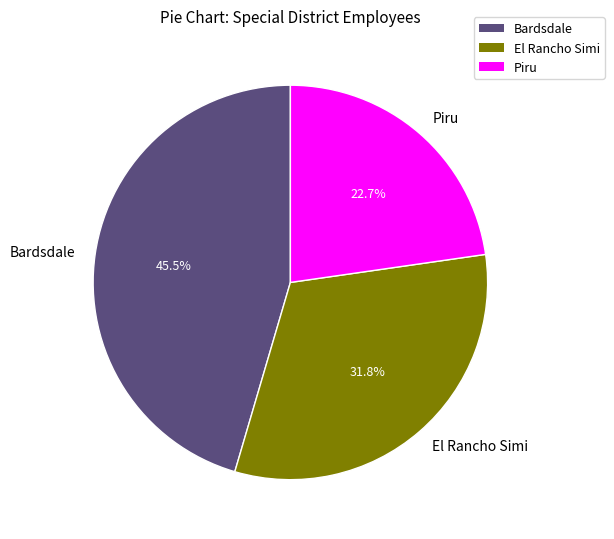

Is the sum of Piru and Bardsdale greater than half?

Yes